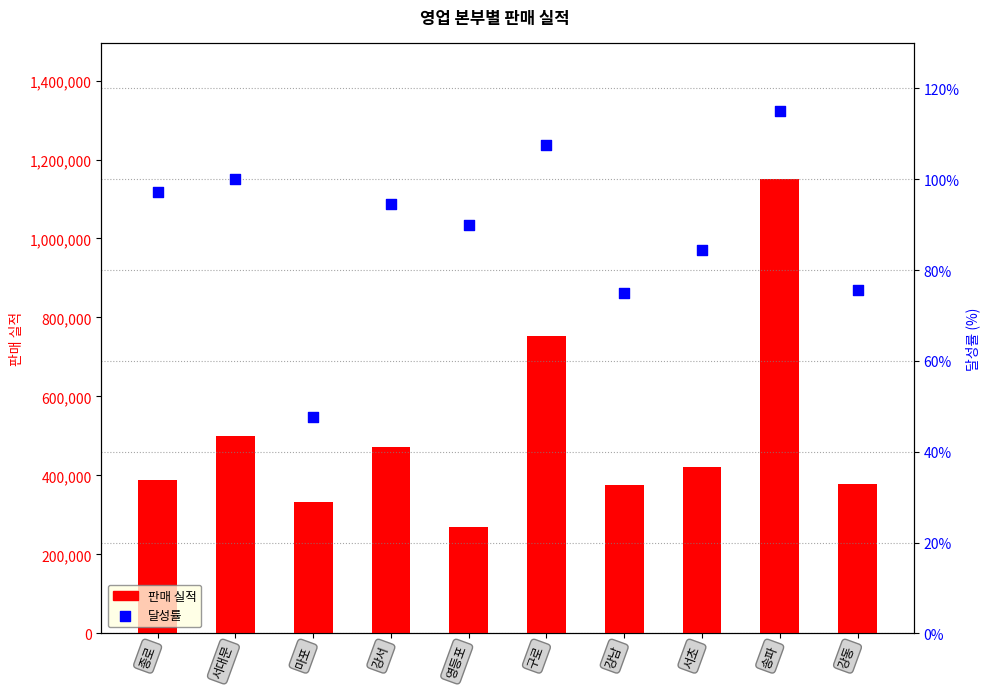

What are all the series names shown in the legend?

판매 실적, 달성률